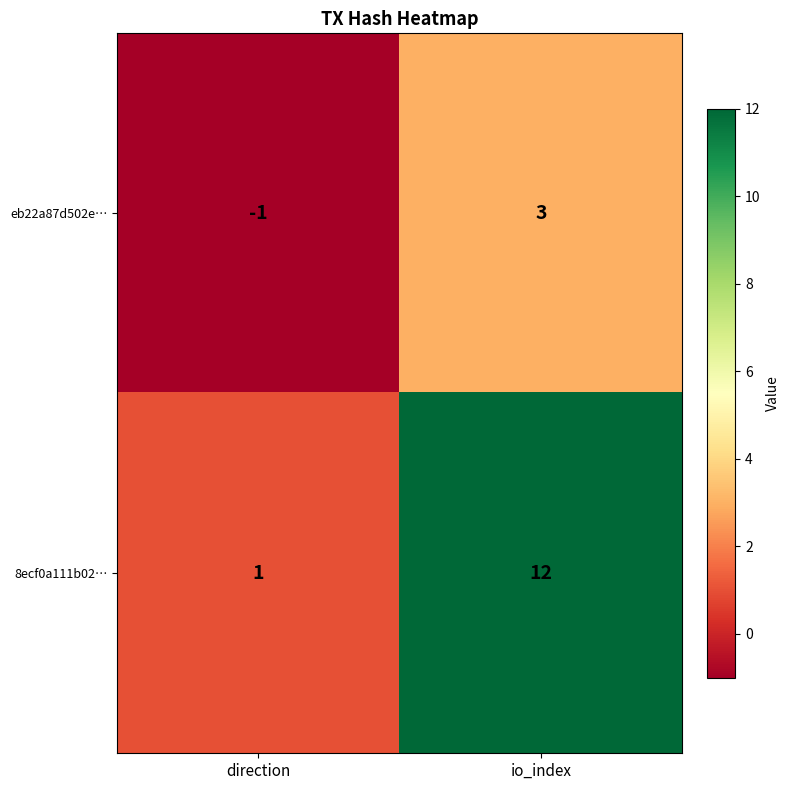

List the series in order of their peak value, lowest first.

eb22a87d502e…, 8ecf0a111b02…